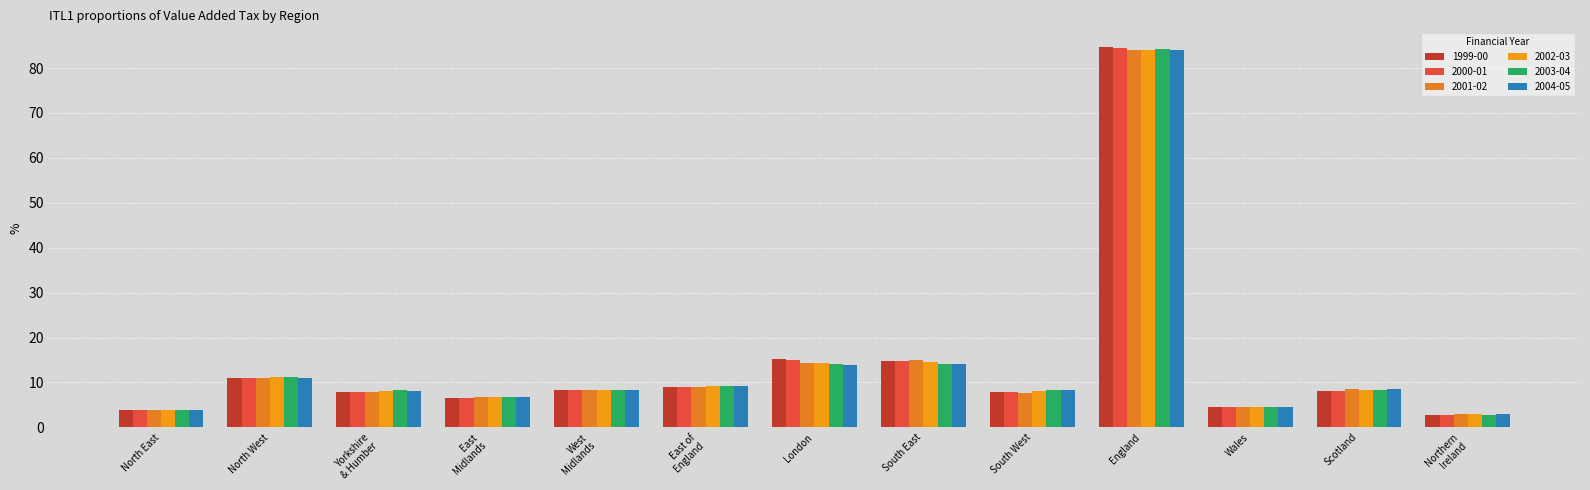

At which label is 1999-00 closest to 43?

London